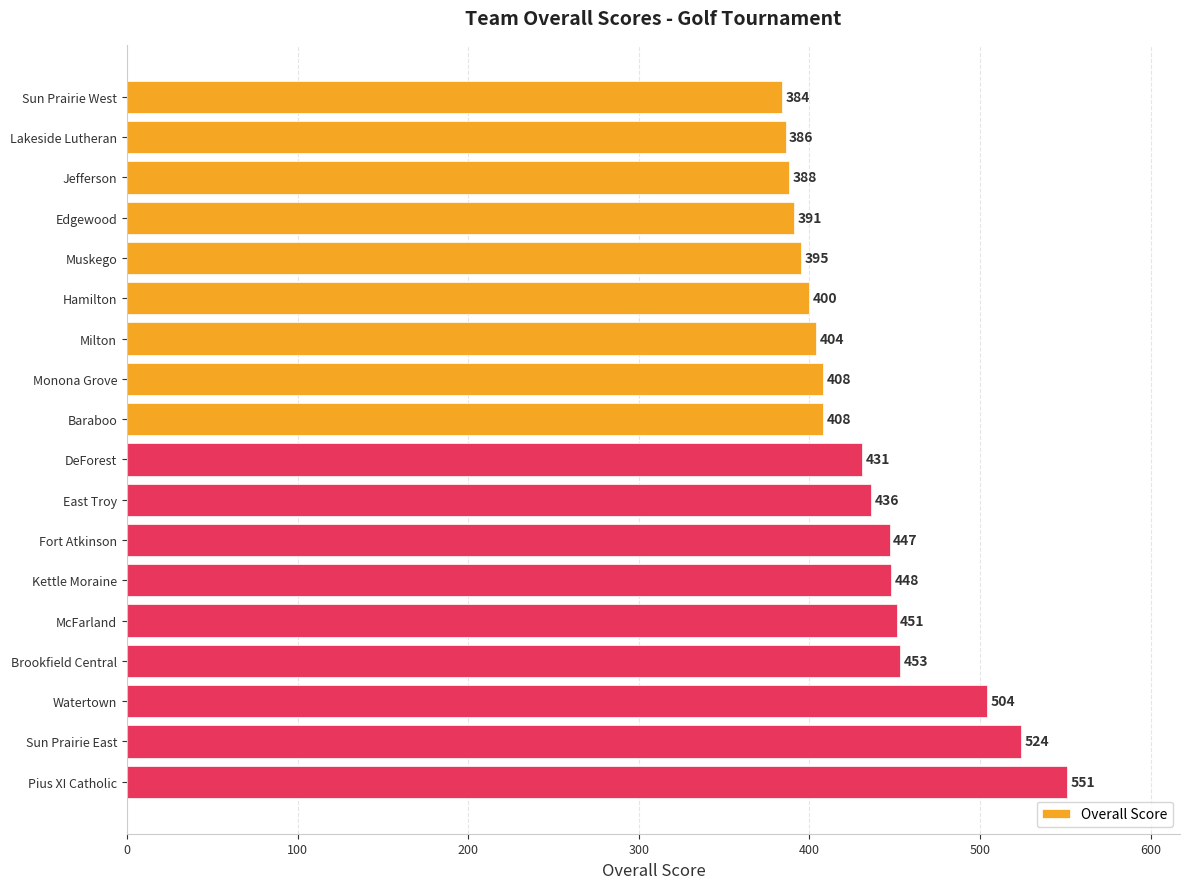

Which has a higher value, Sun Prairie East or East Troy?

Sun Prairie East